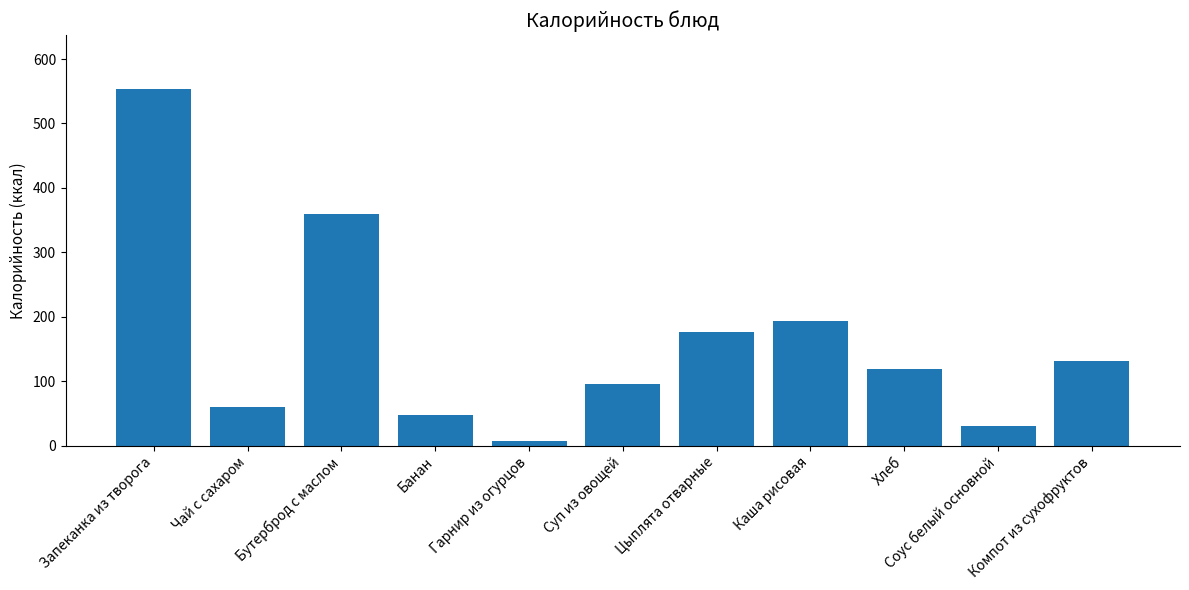

What position from the left is Соус белый основной?

10